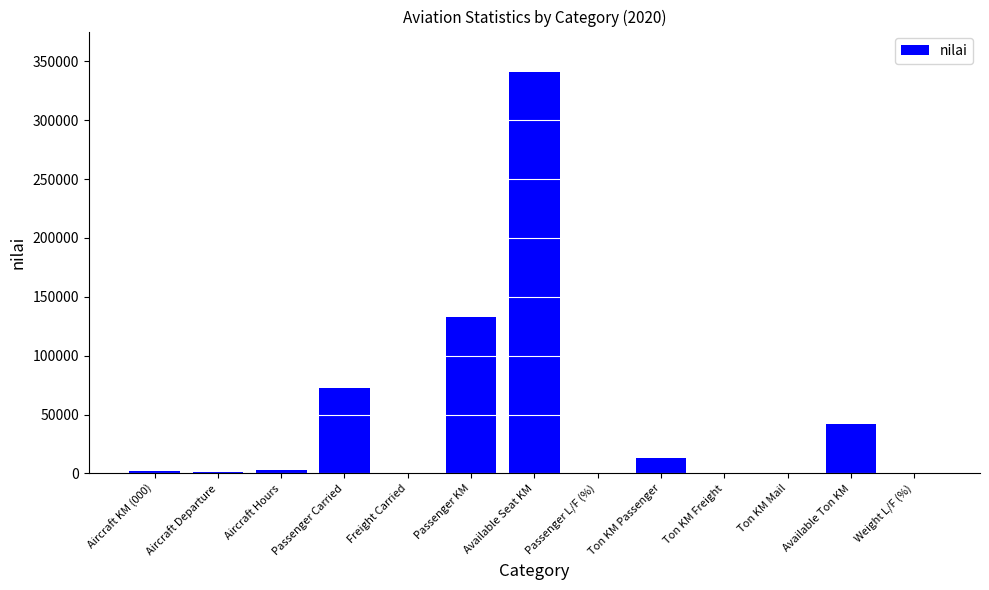

At which category does the chart reach its peak across all series?

Available Seat KM